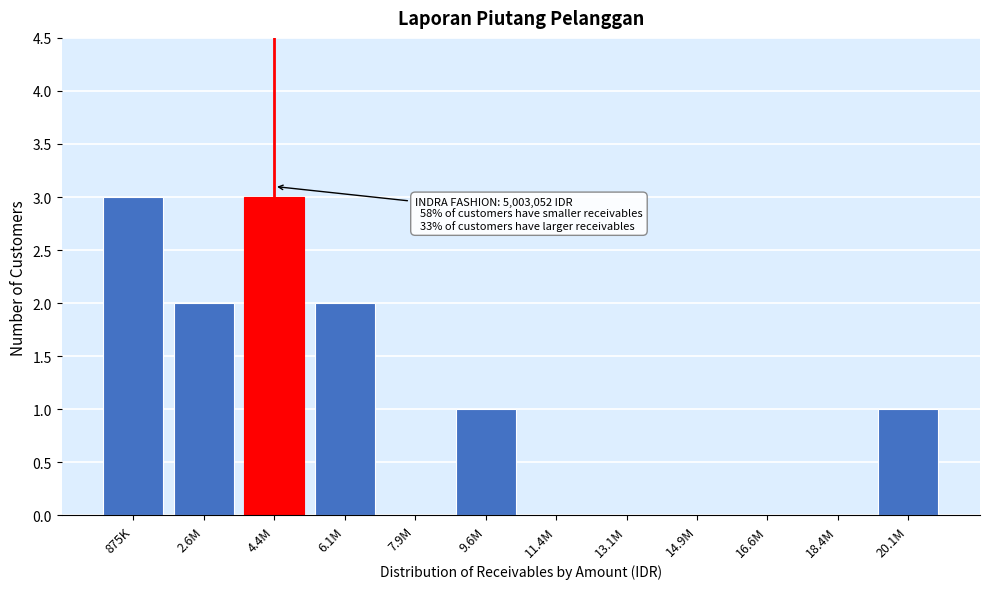

Reading left to right, list all the values displayed in this chart.

875K=3	2.6M=2	4.4M=3	6.1M=2	7.9M=0	9.6M=1	11.4M=0	13.1M=0	14.9M=0	16.6M=0	18.4M=0	20.1M=1